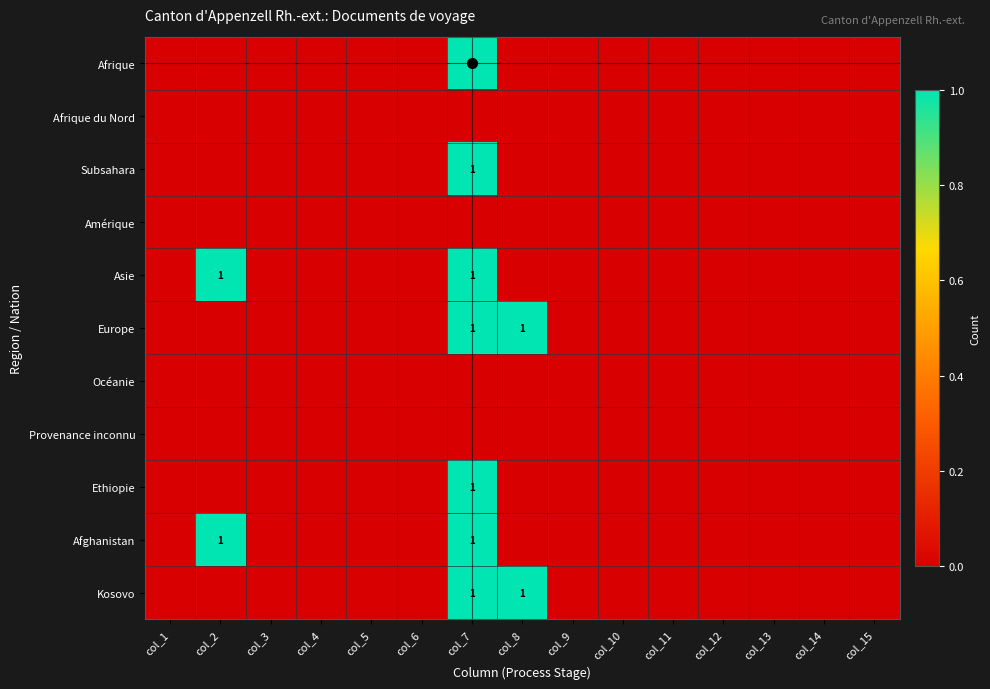

What is the difference between the second highest and second lowest values in the Europe series?

1